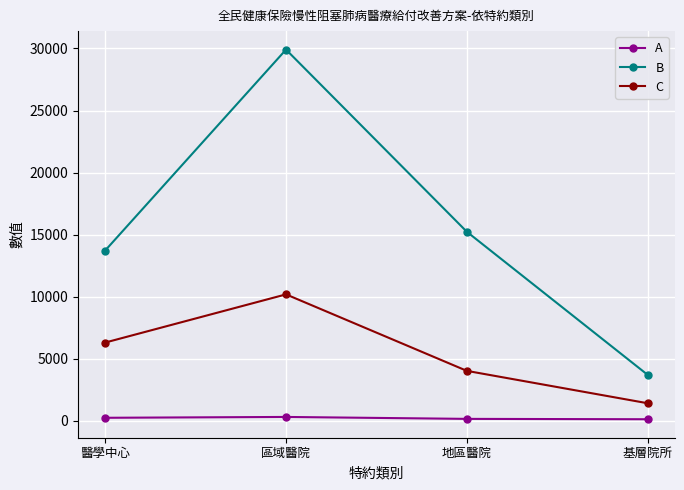

True or false: B and C intersect in this chart.

False